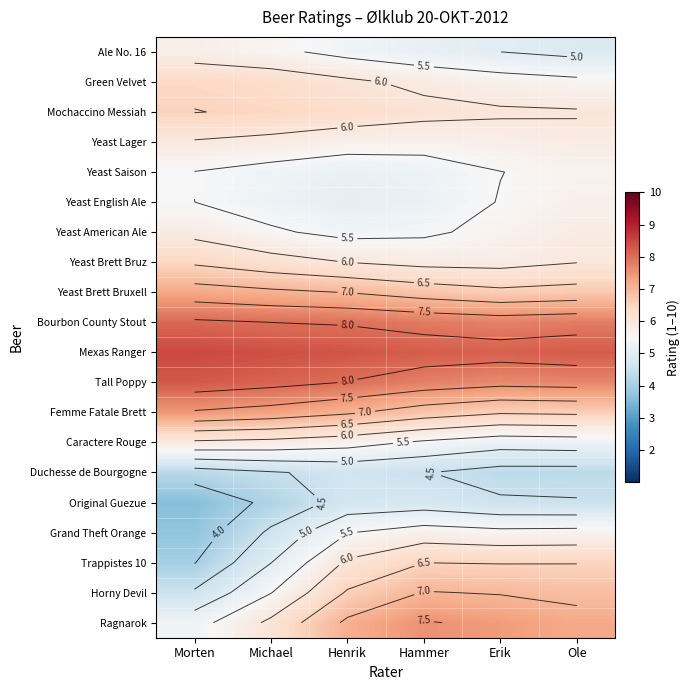

What is the minimum value for Yeast Lager?

5.7